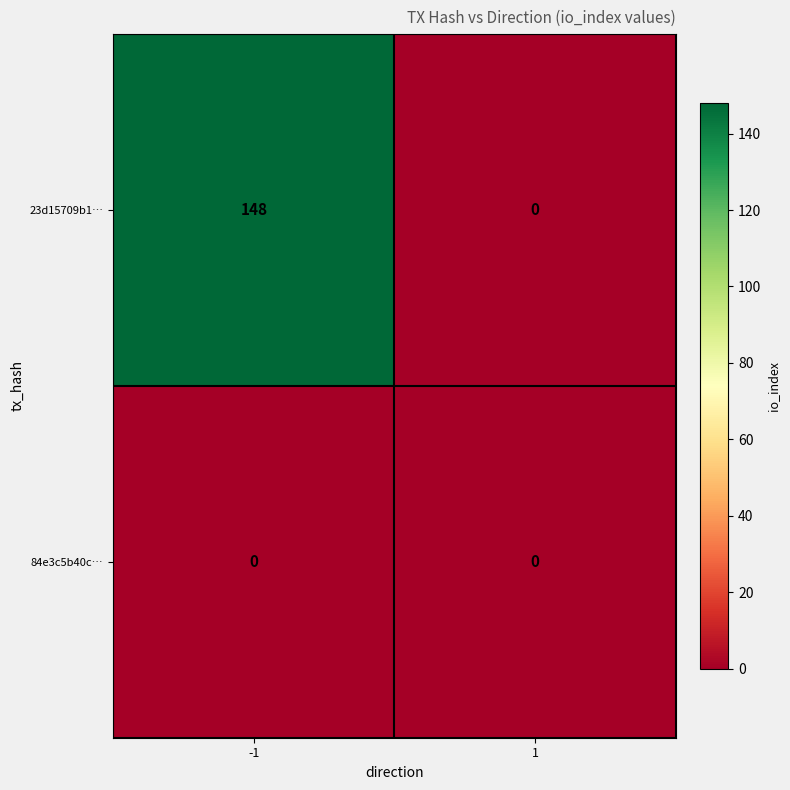

What is the greatest value displayed?

148